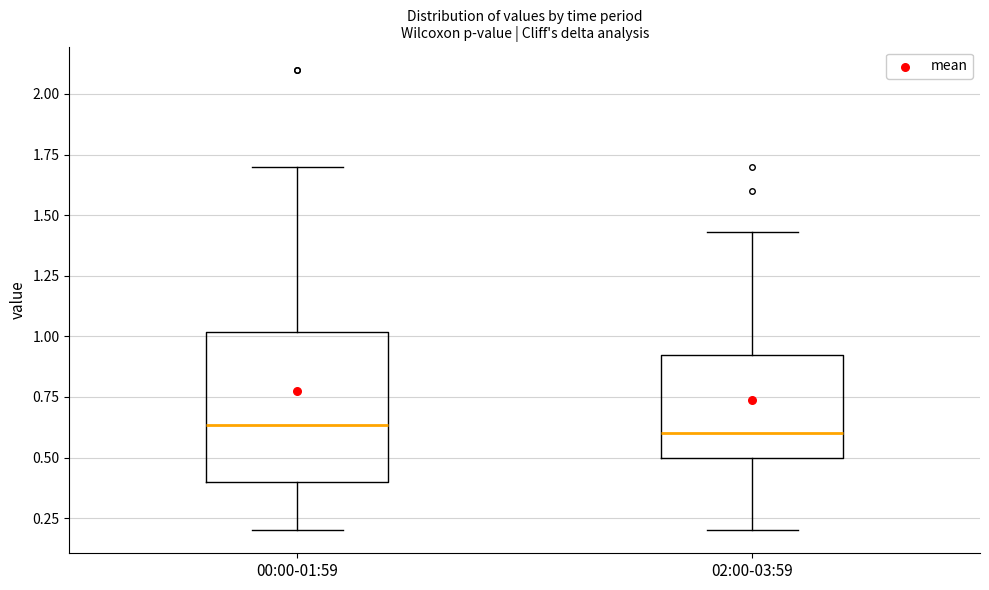

Reading left to right, transcribe this box plot: for each box, give where its median line is, the range the box spans, and where its two whiskers end, as read against the y-axis. The values are not printed on the chart, so give them approximately, as read against the axis.

00:00-01:59: median 0.65, box 0.40 to 1.00, whiskers 0.20 to 1.70
02:00-03:59: median 0.60, box 0.50 to 0.95, whiskers 0.20 to 1.45